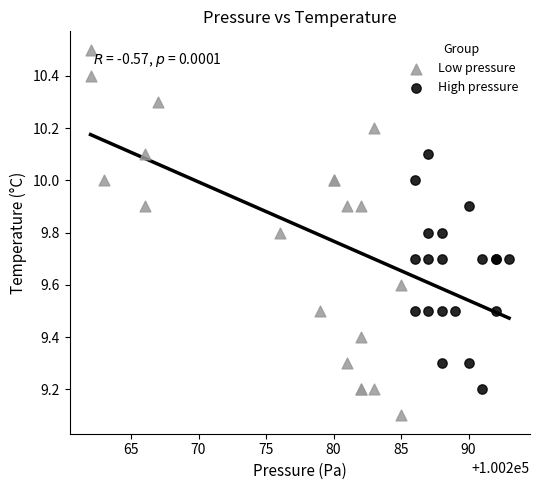

Which series reaches the minimum Y coordinate?

Low pressure